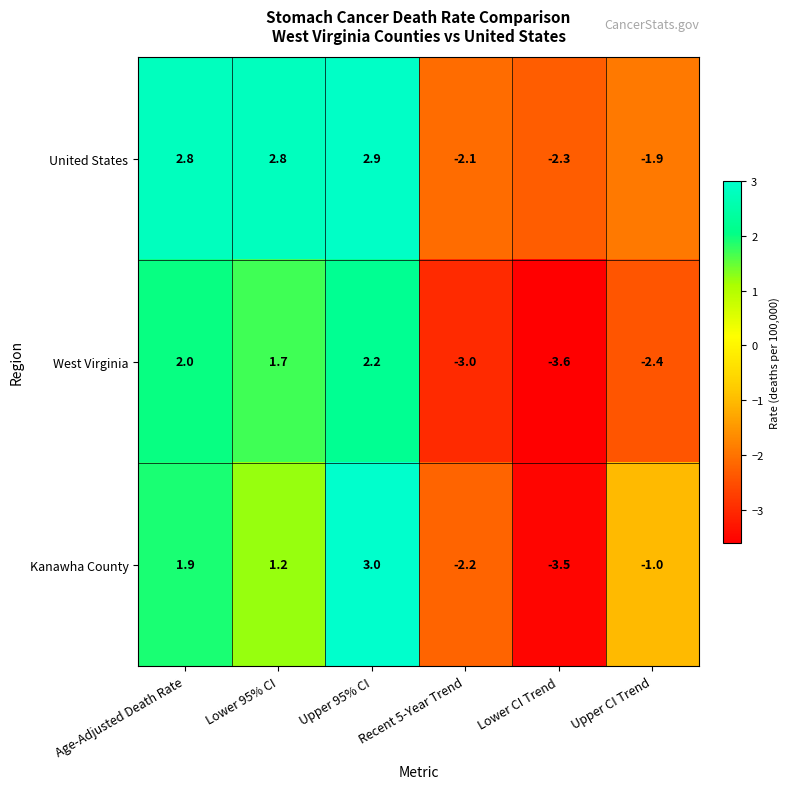

What is the spread (max minus min) of values at Lower CI Trend?

1.3